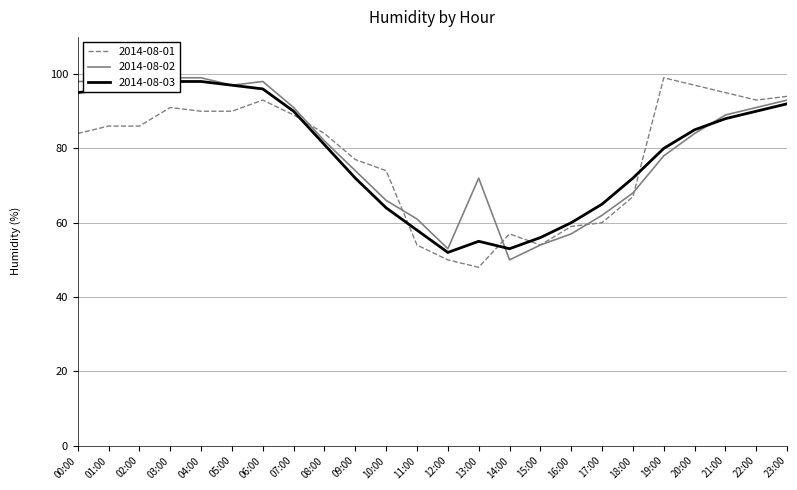

In 2014-08-01, how many points are higher than both neighbors (excluding endpoints)?

4